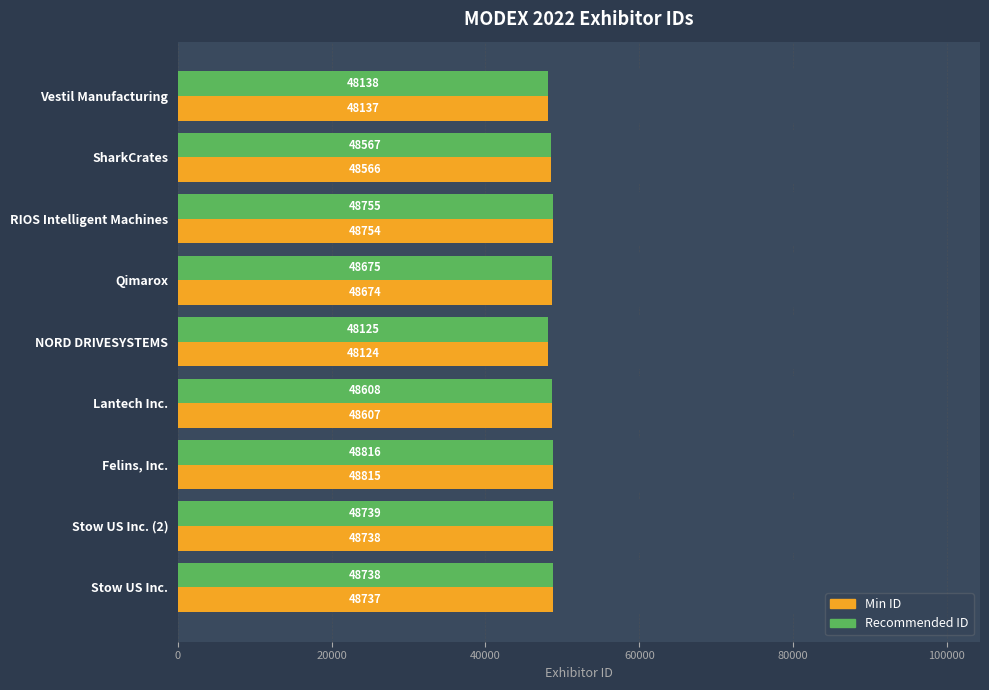

Which series has the widest spread of values?

Min ID